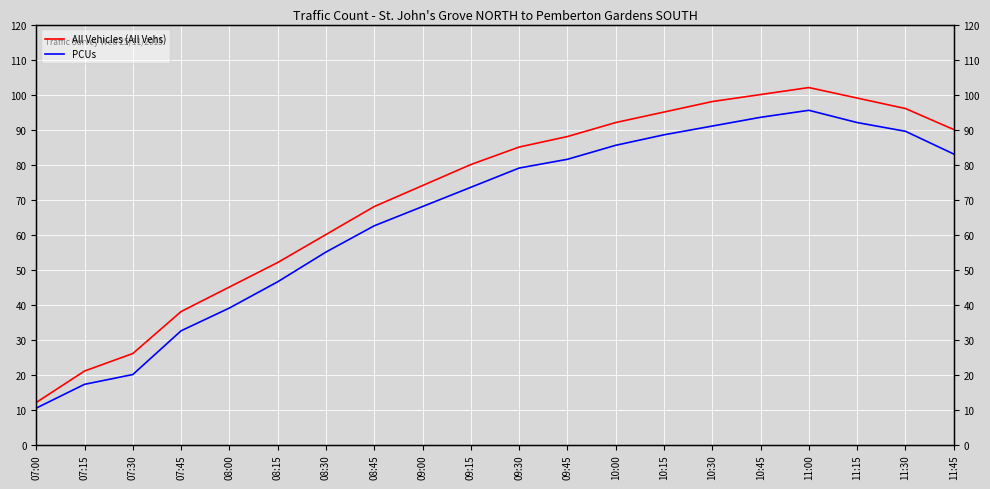

At which label does All Vehicles (All Vehs) first exceed 85?

09:45